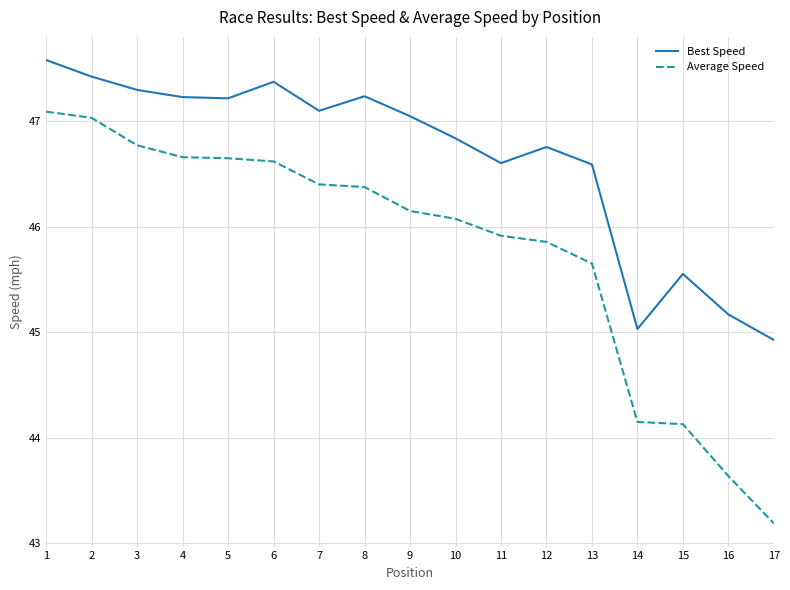

List the series in order of their peak value, lowest first.

Average Speed, Best Speed